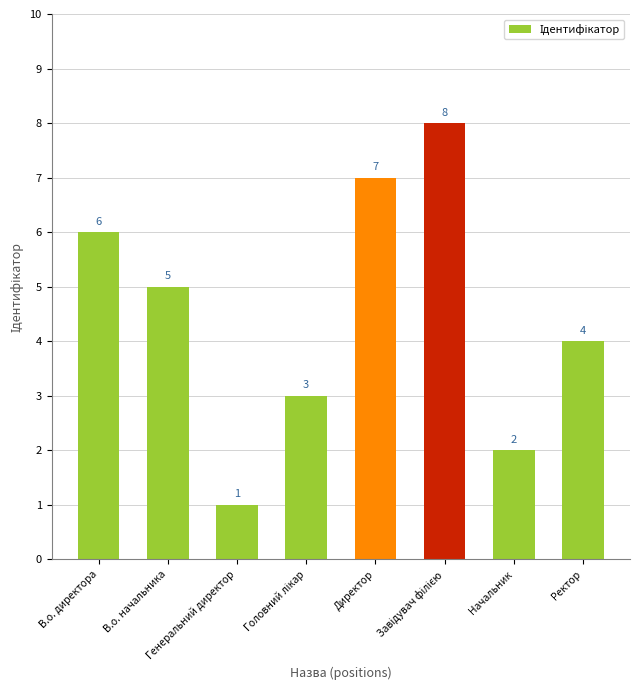

What position from the left is В.о. директора?

1